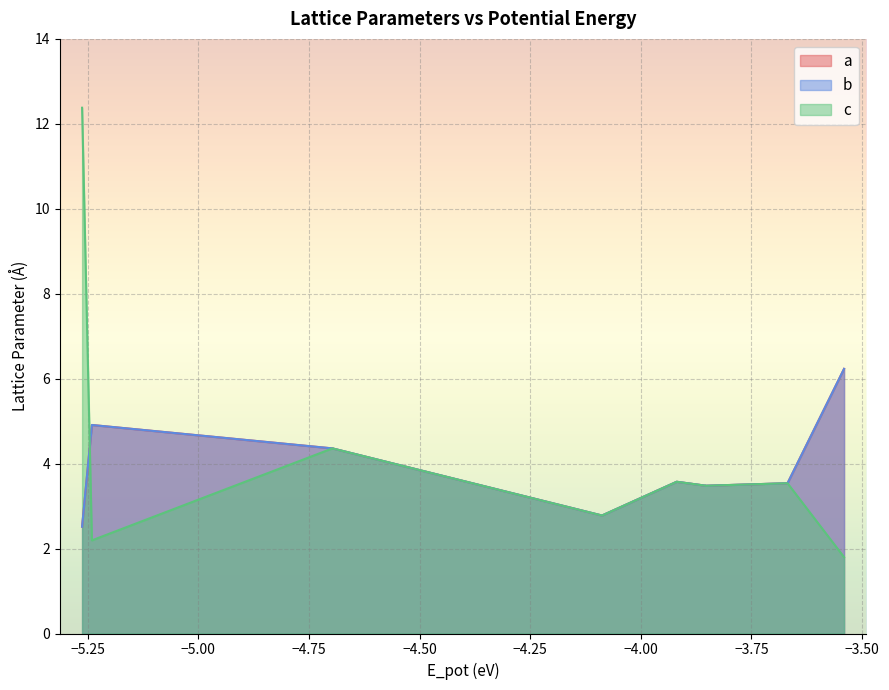

What is the maximum value for c?

12.4